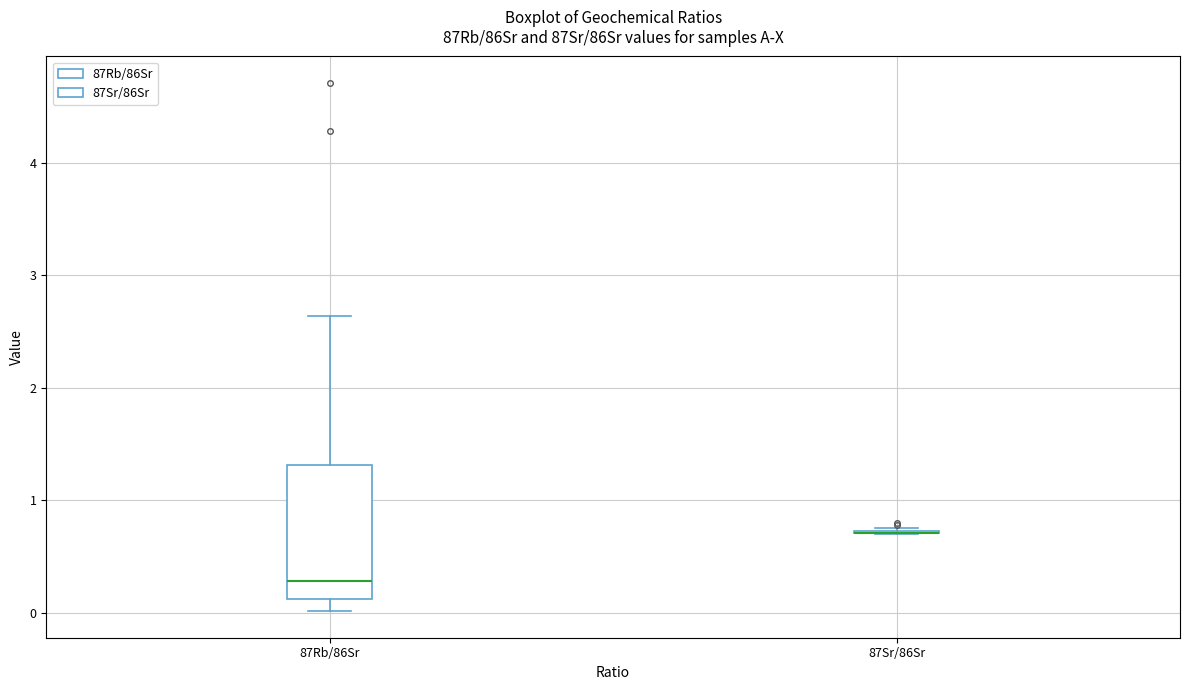

Which box is the tallest, from its lower edge to its upper edge?

87Rb/86Sr